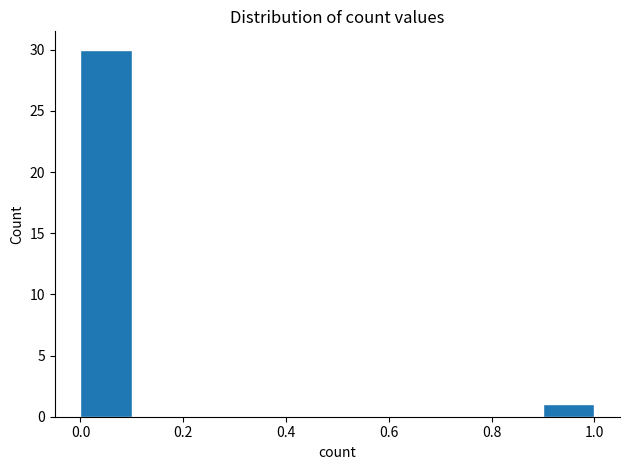

Reading left to right, transcribe this chart: for each bar, give the range it covers on the x-axis and its height. The values are not printed on the chart, so give them approximately, as read against the axis.

0.0 to 0.1: 30
0.1 to 0.2: 0
0.2 to 0.3: 0
0.3 to 0.4: 0
0.4 to 0.5: 0
0.5 to 0.6: 0
0.6 to 0.7: 0
0.7 to 0.8: 0
0.8 to 0.9: 0
0.9 to 1.0: 1